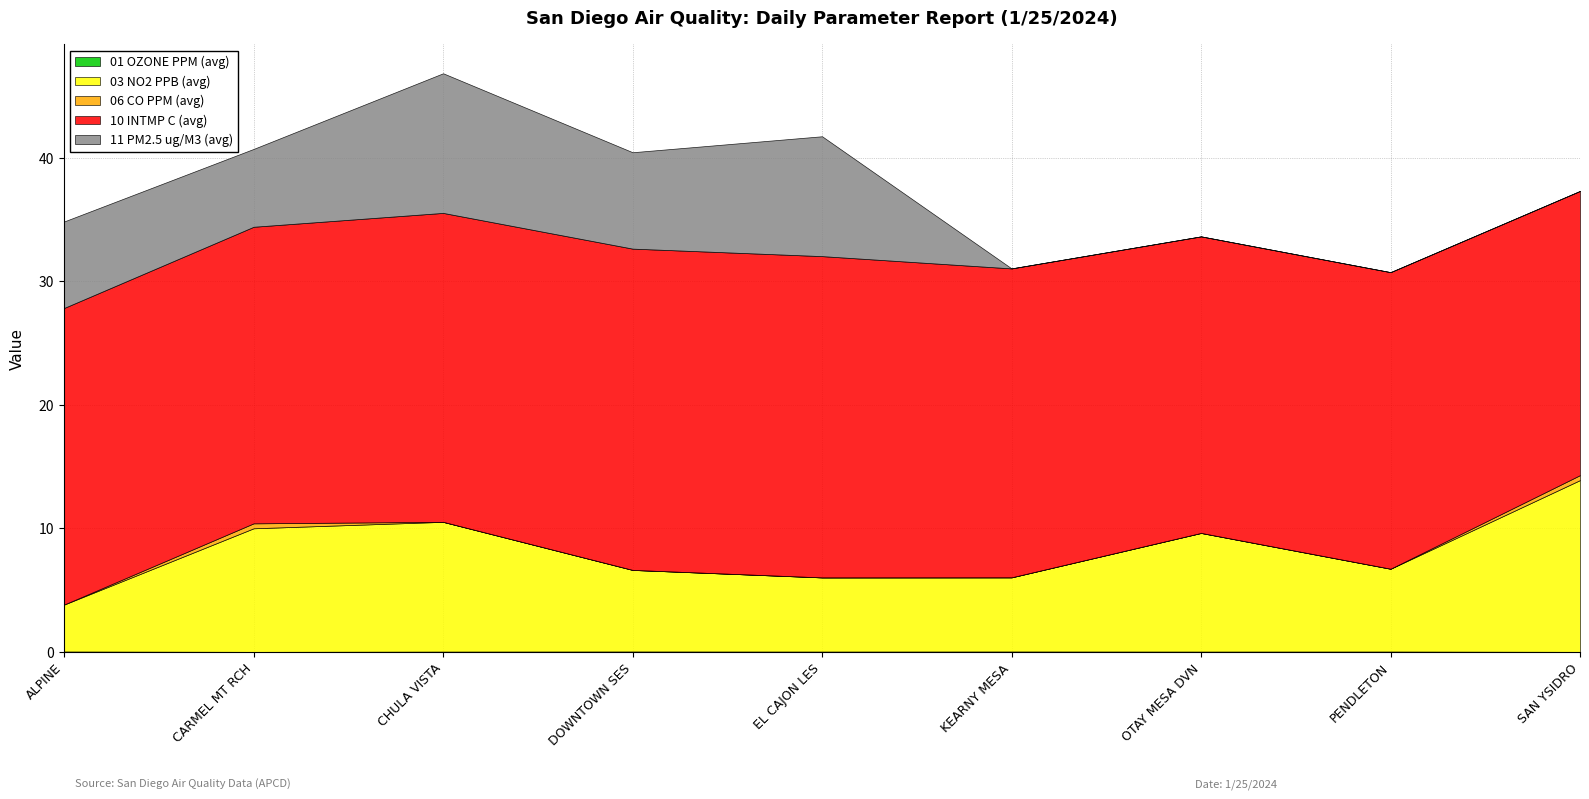

At which category does the chart reach its minimum across all series?

CARMEL MT RCH